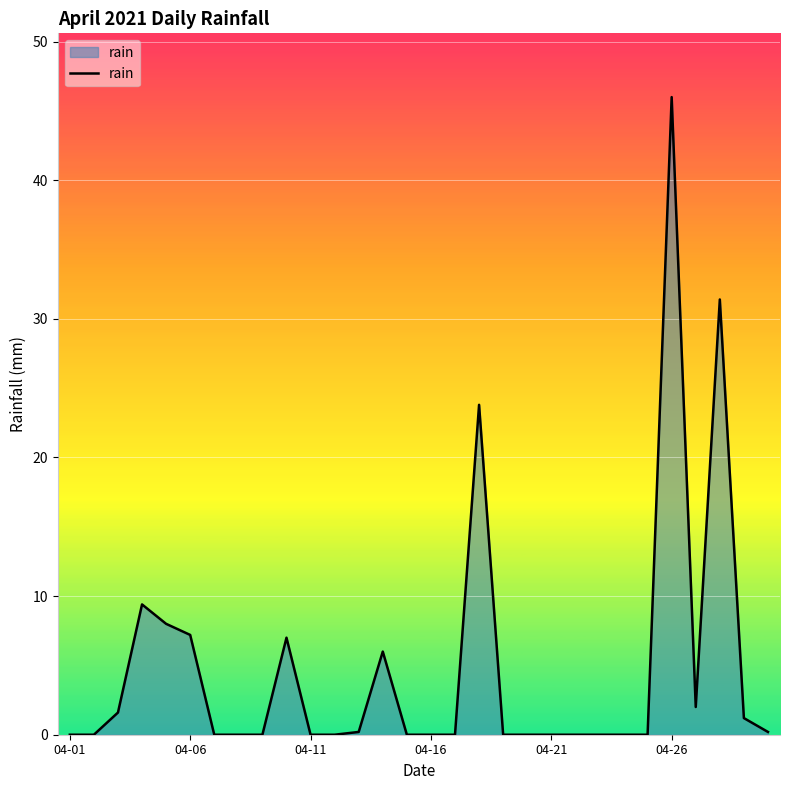

What is the maximum value shown in the chart?

46.0